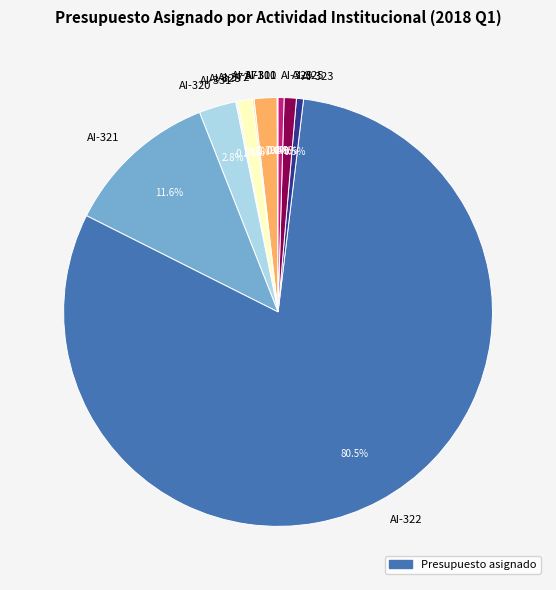

Do AI-329 and AI-371 together represent more than half of the pie?

No